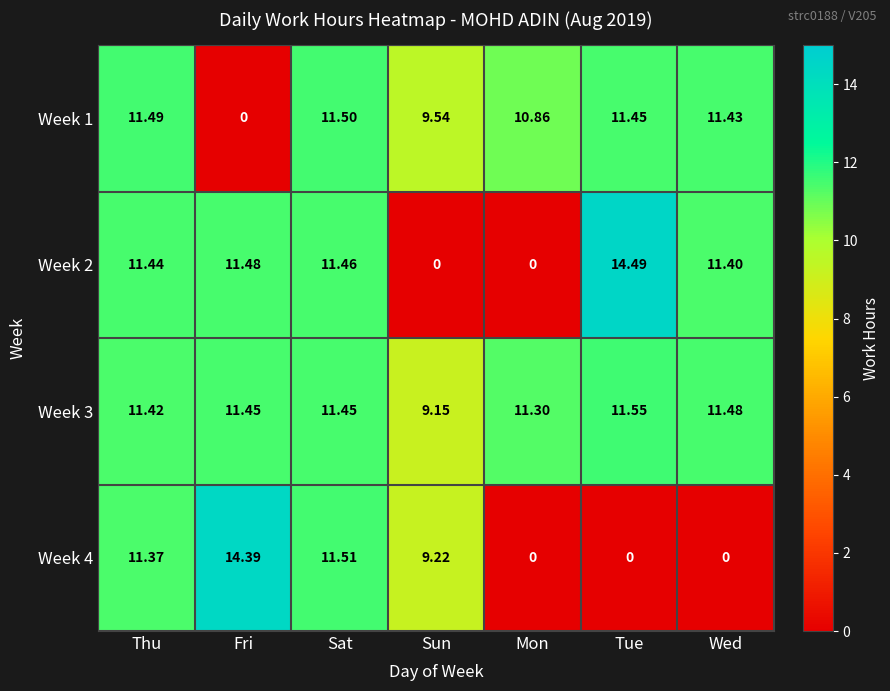

What is the total value across all series at Sat?

45.9